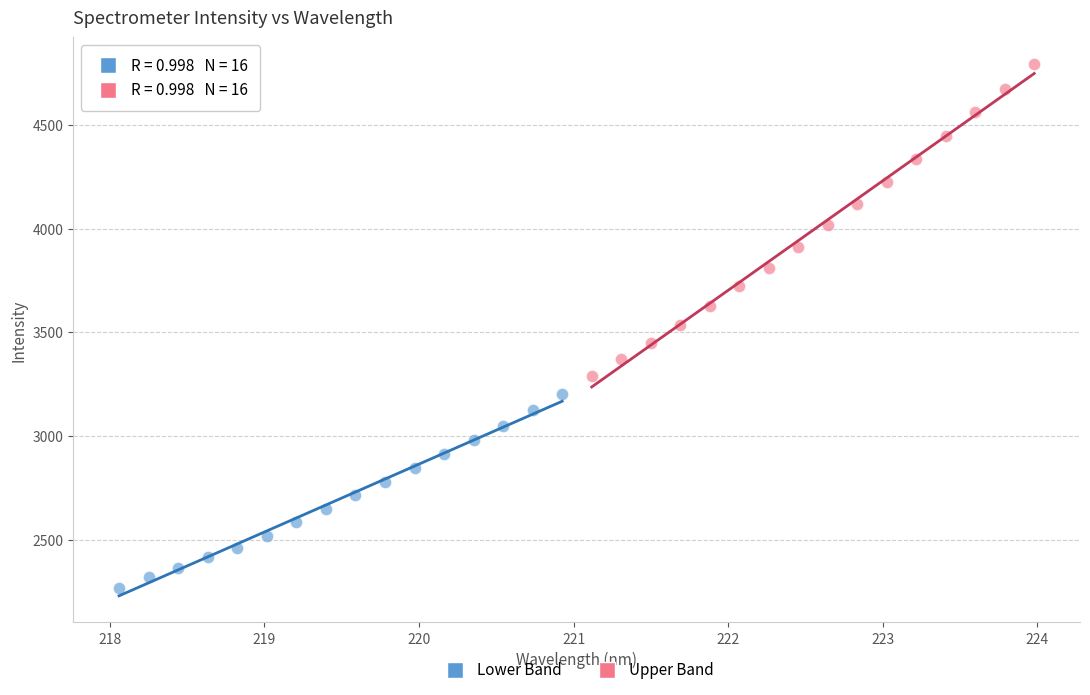

Which series has the widest spread of Y values?

Upper Band